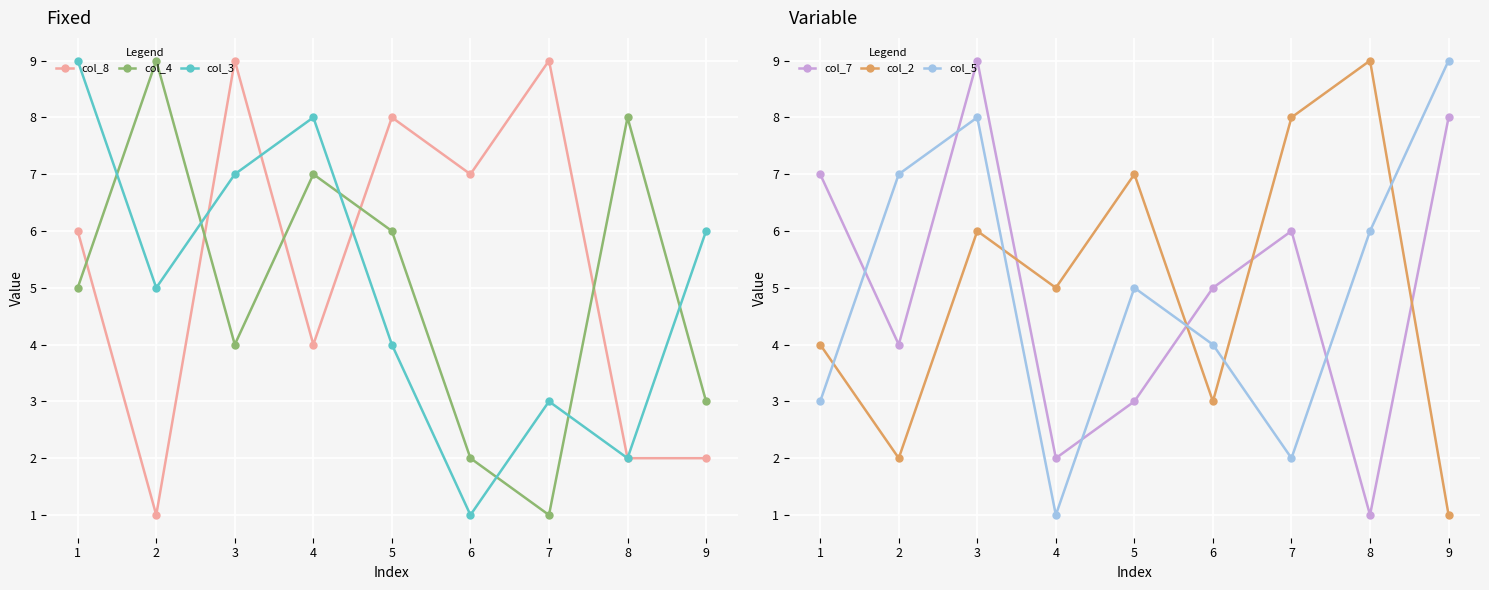

Reading right to left, what are all the values shown in this chart?

col_8: 9=2	8=2	7=9	6=7	5=8	4=4	3=9	2=1	1=6
col_4: 9=3	8=8	7=1	6=2	5=6	4=7	3=4	2=9	1=5
col_3: 9=6	8=2	7=3	6=1	5=4	4=8	3=7	2=5	1=9
col_7: 9=8	8=1	7=6	6=5	5=3	4=2	3=9	2=4	1=7
col_2: 9=1	8=9	7=8	6=3	5=7	4=5	3=6	2=2	1=4
col_5: 9=9	8=6	7=2	6=4	5=5	4=1	3=8	2=7	1=3